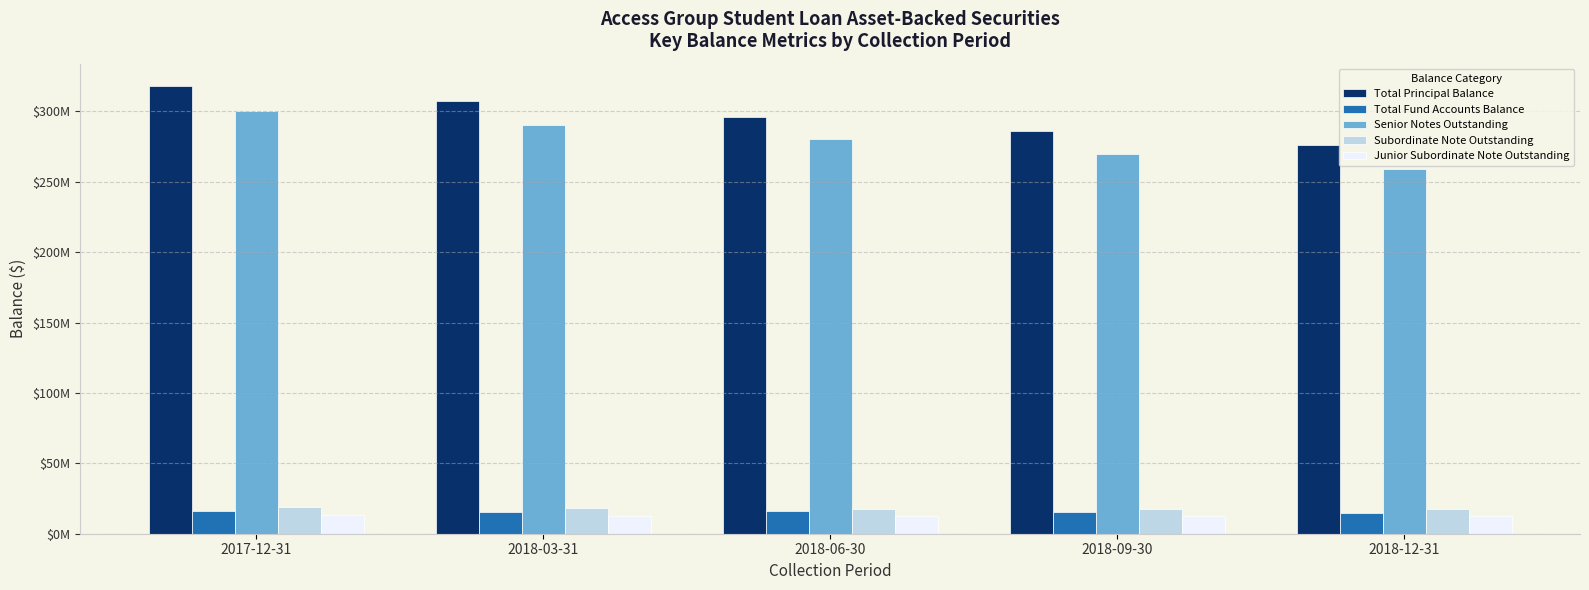

Which series has the largest range (max minus min)?

Total Principal Balance